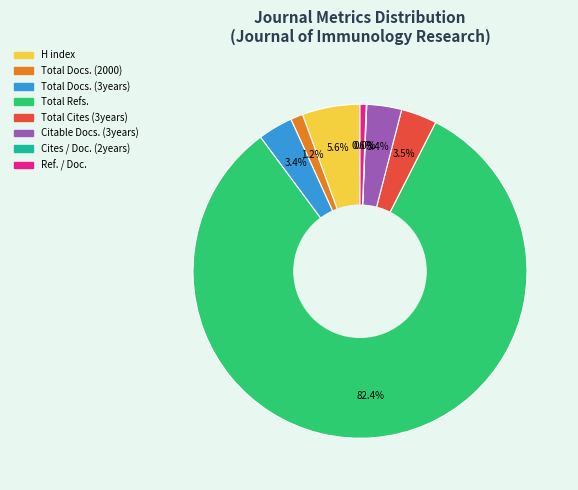

Is there any slice that represents more than half of the pie?

Yes